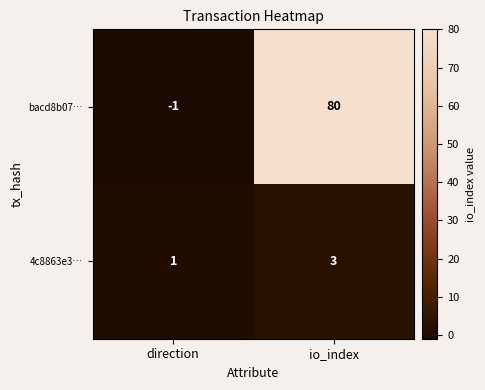

What is the difference between the bacd8b07… values at io_index and direction?

81